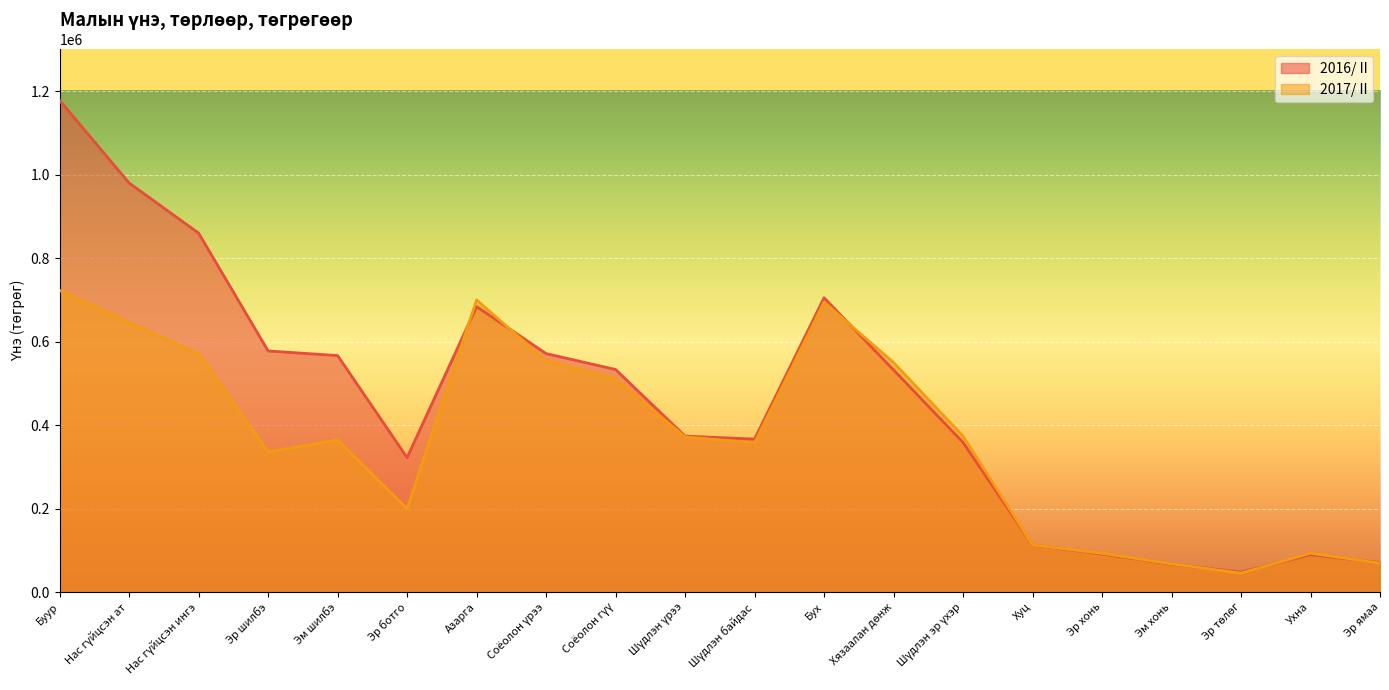

What is the label of the 15th point from the right?

Эр ботго